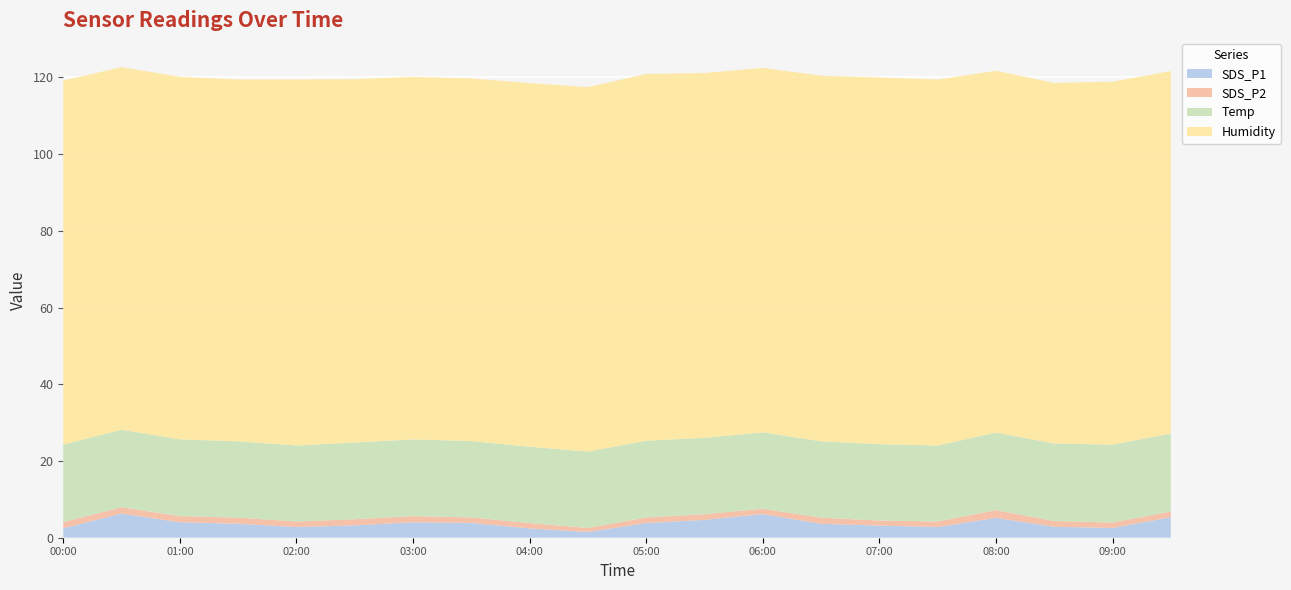

Reading left to right, extract all data points from this chart.

SDS_P1: 00:00=2.5	00:30=6.3	01:00=4.0	01:30=3.6	02:00=2.8	02:30=3.2	03:00=4.0	03:30=3.9	04:00=2.4	04:30=1.5	05:00=3.8	05:30=4.7	06:00=6.2	06:30=3.6	07:00=3.2	07:30=2.8	08:00=5.2	08:30=2.9	09:00=2.5	09:30=5.3
SDS_P2: 00:00=1.6	00:30=1.6	01:00=1.6	01:30=1.6	02:00=1.4	02:30=1.6	03:00=1.6	03:30=1.4	04:00=1.4	04:30=1.1	05:00=1.4	05:30=1.5	06:00=1.4	06:30=1.6	07:00=1.3	07:30=1.4	08:00=2.0	08:30=1.5	09:00=1.4	09:30=1.5
Temp: 00:00=20.2	00:30=20.2	01:00=20.0	01:30=19.9	02:00=19.8	02:30=20.0	03:00=20.0	03:30=19.9	04:00=19.9	04:30=19.9	05:00=20.0	05:30=19.9	06:00=19.9	06:30=19.9	07:00=19.9	07:30=19.8	08:00=20.2	08:30=20.2	09:00=20.3	09:30=20.3
Humidity: 00:00=94.9	00:30=94.5	01:00=94.5	01:30=94.3	02:00=95.4	02:30=94.7	03:00=94.5	03:30=94.5	04:00=94.8	04:30=95.0	05:00=95.6	05:30=95.1	06:00=95.0	06:30=95.3	07:00=95.6	07:30=95.4	08:00=94.3	08:30=94.0	09:00=94.6	09:30=94.5